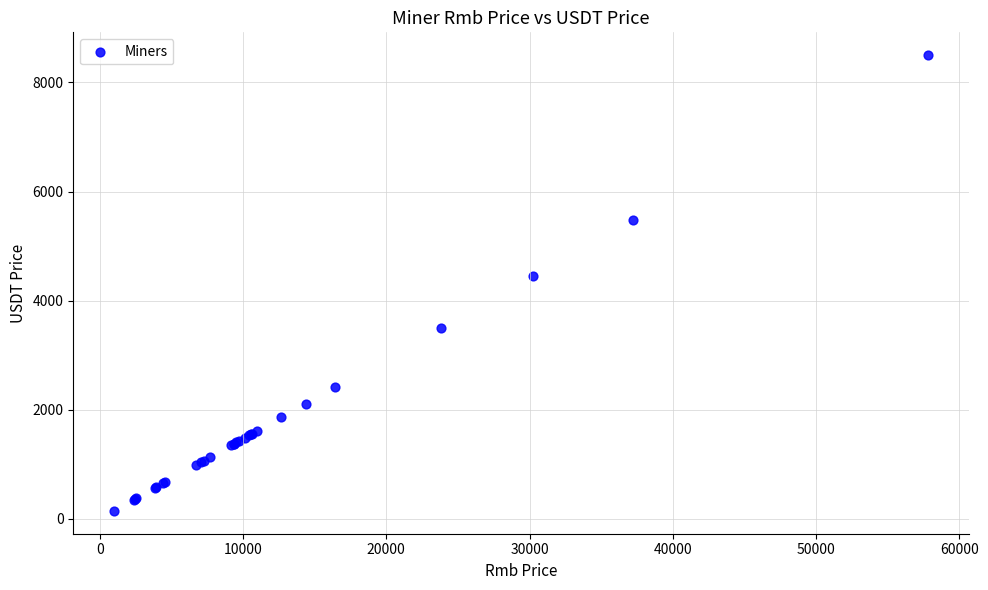

What Y value in the scatter plot is closest to 4323?

4445.2